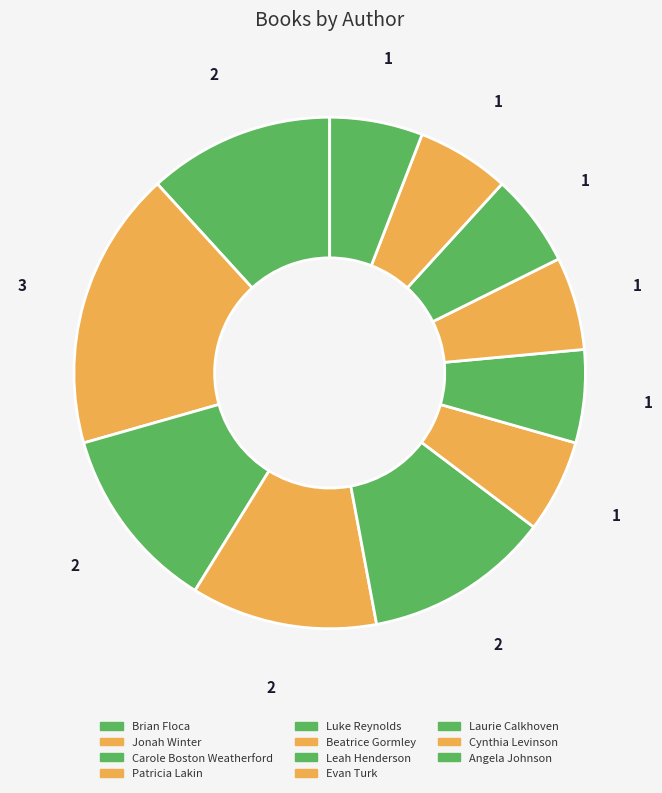

Which slice is the smallest?

Luke Reynolds (Even More)